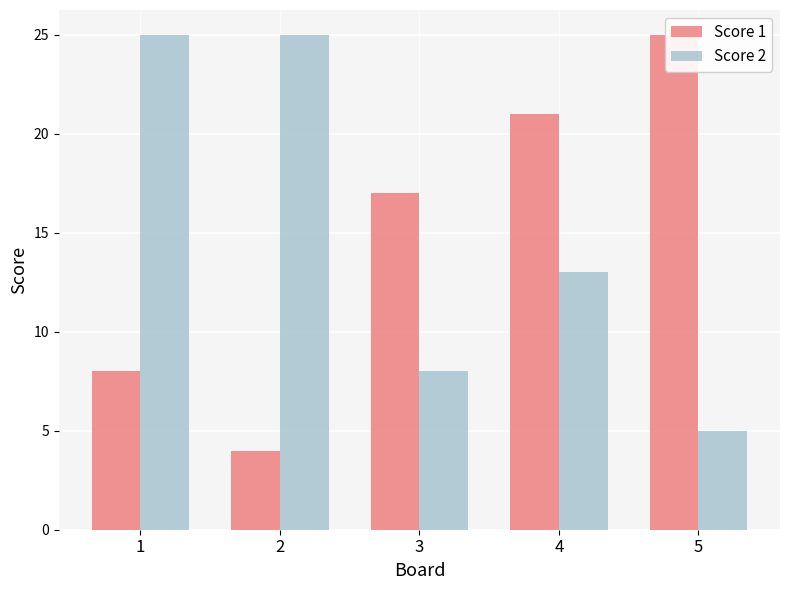

What is the total value across all series at 5?

30